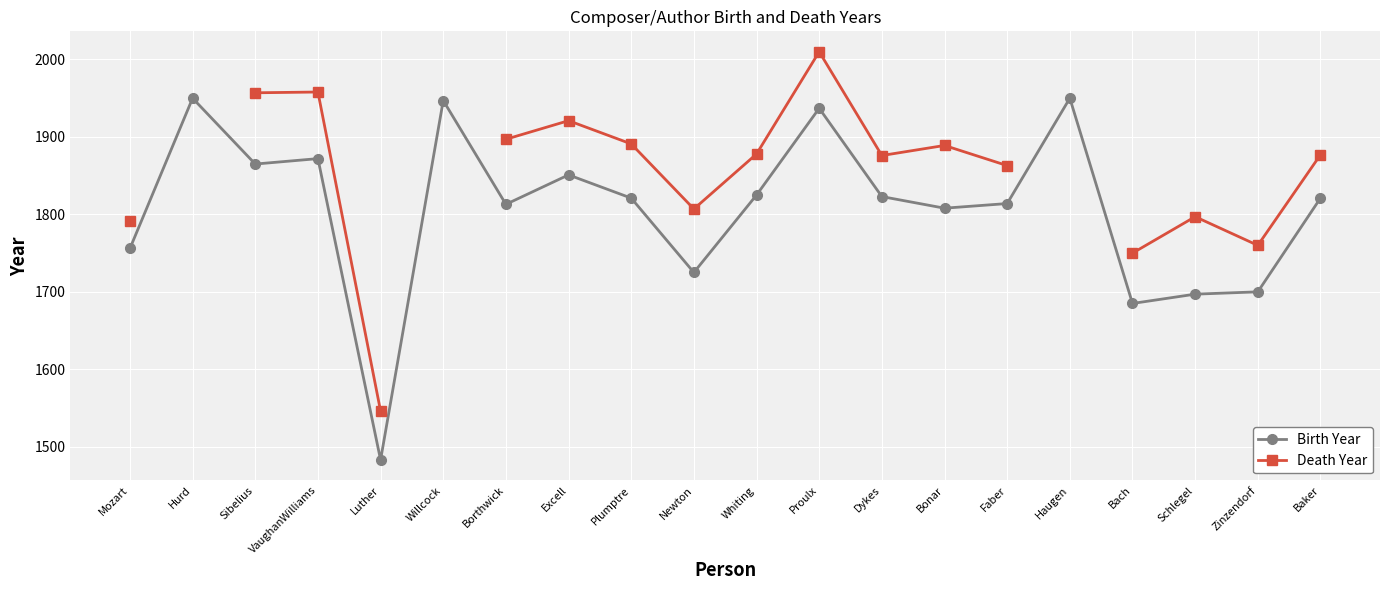

True or false: Birth Year has more than 2 points higher than both neighbors.

True